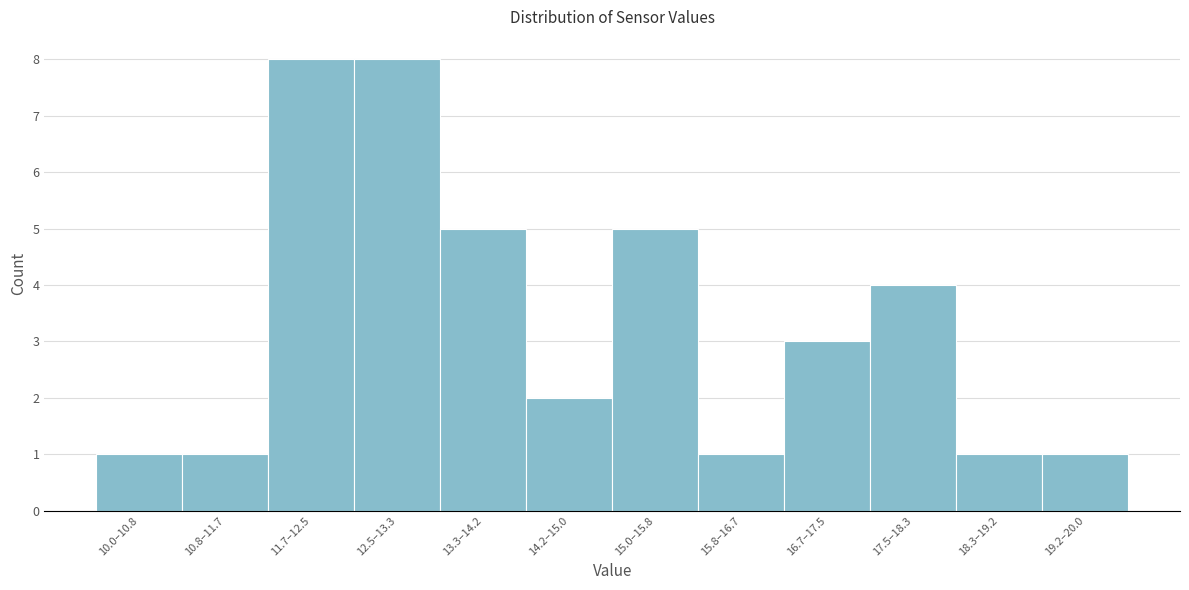

Reading right to left, what are all the values shown in this chart?

19.2–20.0=1	18.3–19.2=1	17.5–18.3=4	16.7–17.5=3	15.8–16.7=1	15.0–15.8=5	14.2–15.0=2	13.3–14.2=5	12.5–13.3=8	11.7–12.5=8	10.8–11.7=1	10.0–10.8=1